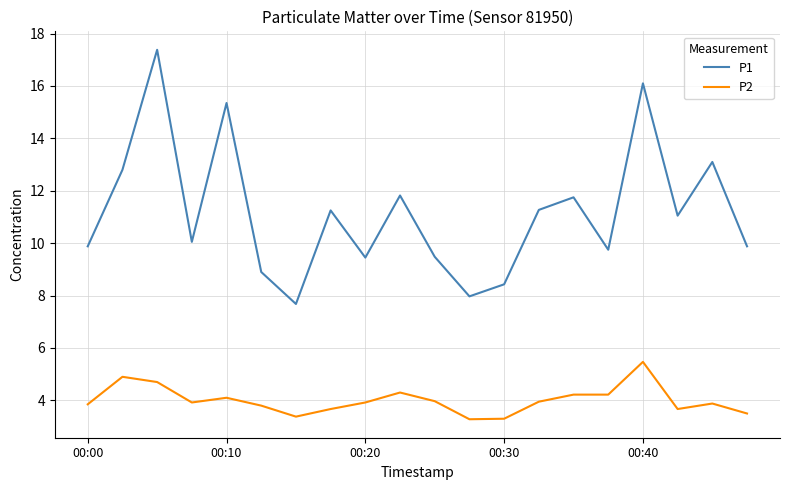

Which series has the widest spread of values?

P1